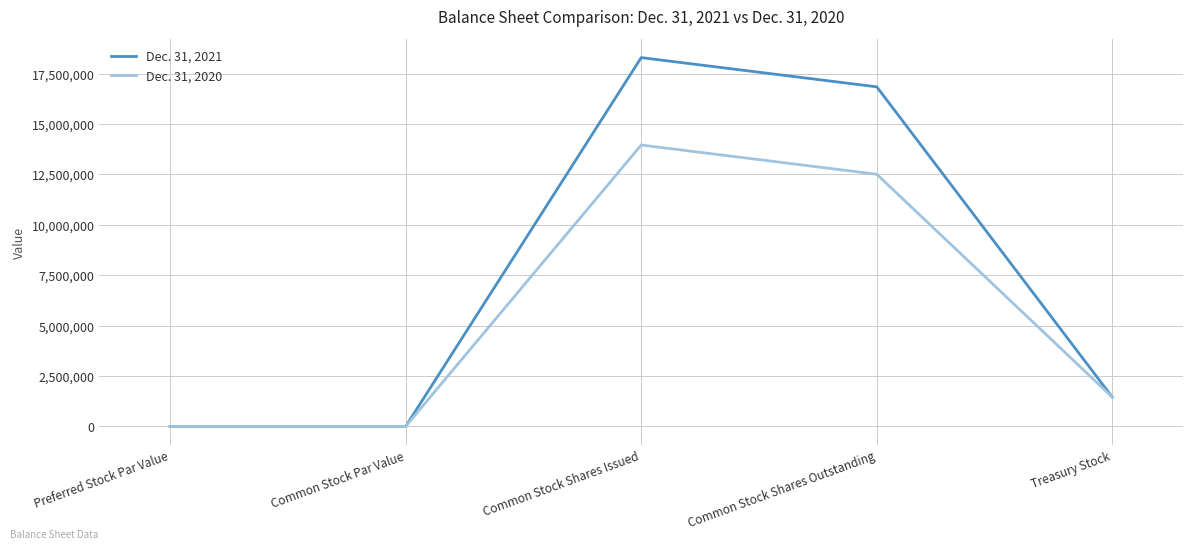

What position from the right is Common Stock Shares Outstanding?

2